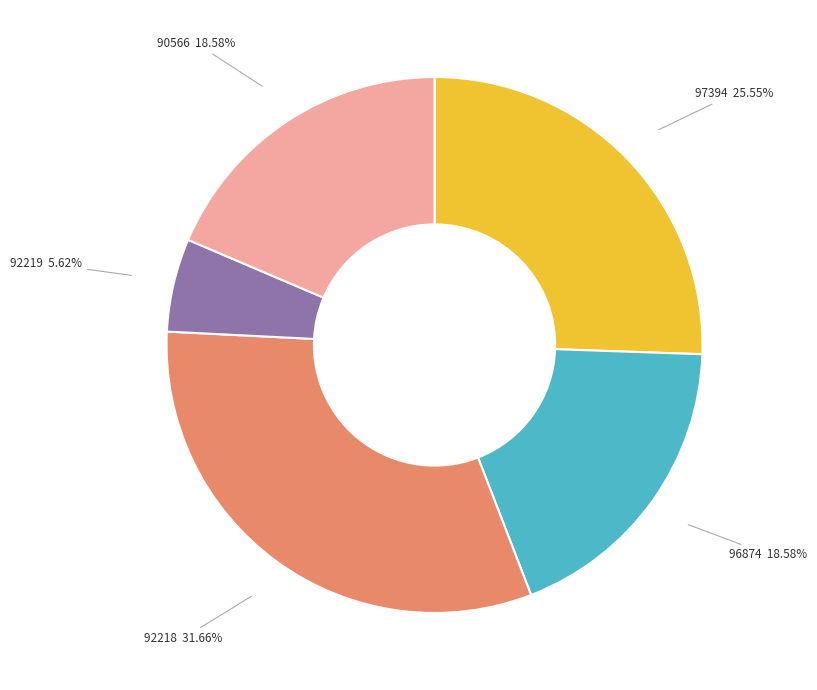

What percentage is the 92218 slice, to the nearest percent?

32%